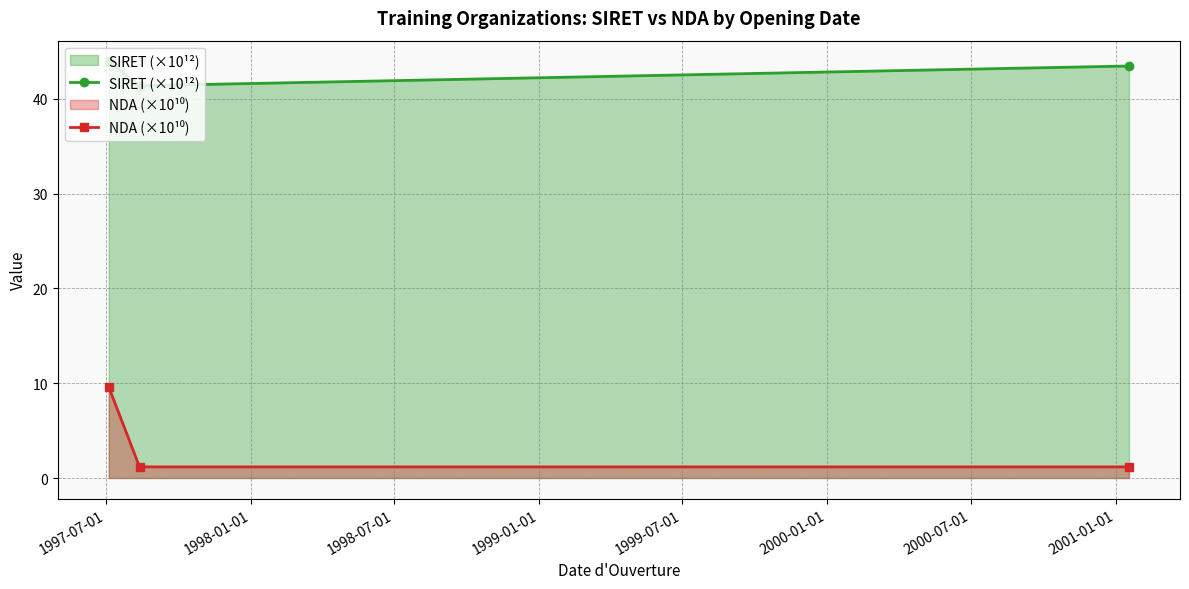

Which series has the largest total across all categories?

SIRET (×10¹²)